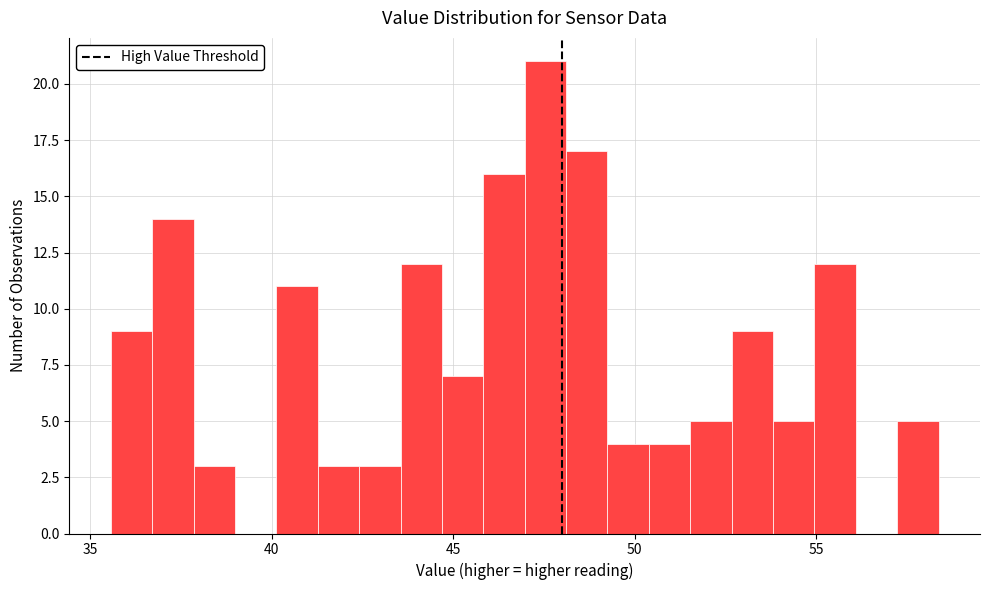

Read against the x-axis, roughly where is the centre of the tallest bar?

47.5